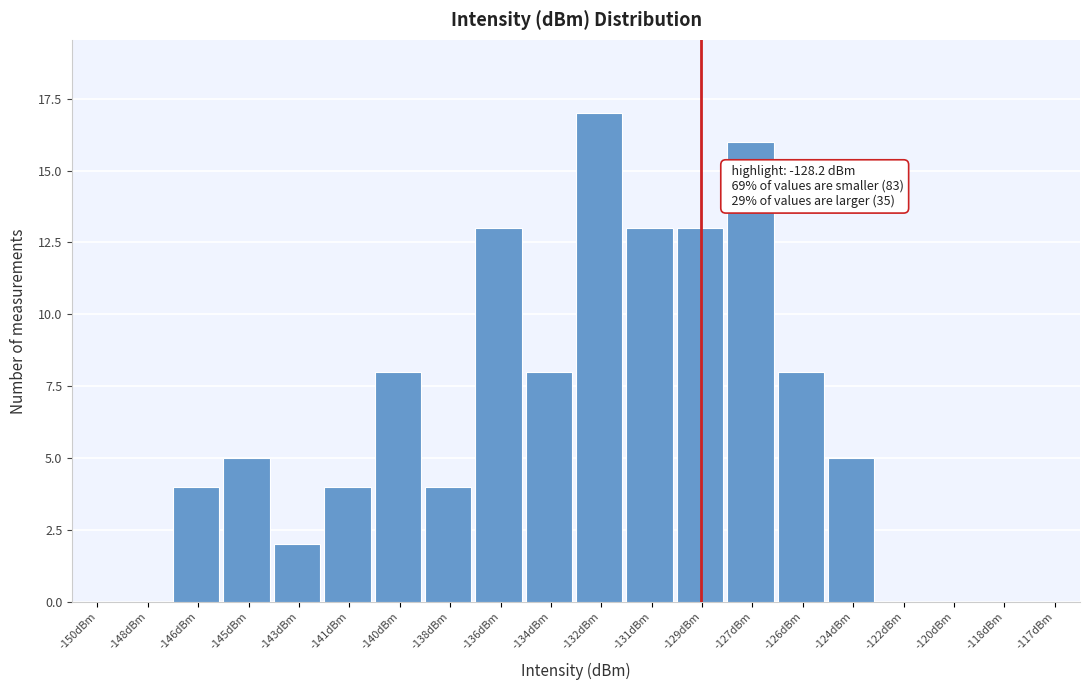

Reading left to right, transcribe all the data shown in this chart.

-150dBm=0	-148dBm=0	-146dBm=4	-145dBm=5	-143dBm=2	-141dBm=4	-140dBm=8	-138dBm=4	-136dBm=13	-134dBm=8	-132dBm=17	-131dBm=13	-129dBm=13	-127dBm=16	-126dBm=8	-124dBm=5	-122dBm=0	-120dBm=0	-118dBm=0	-117dBm=0